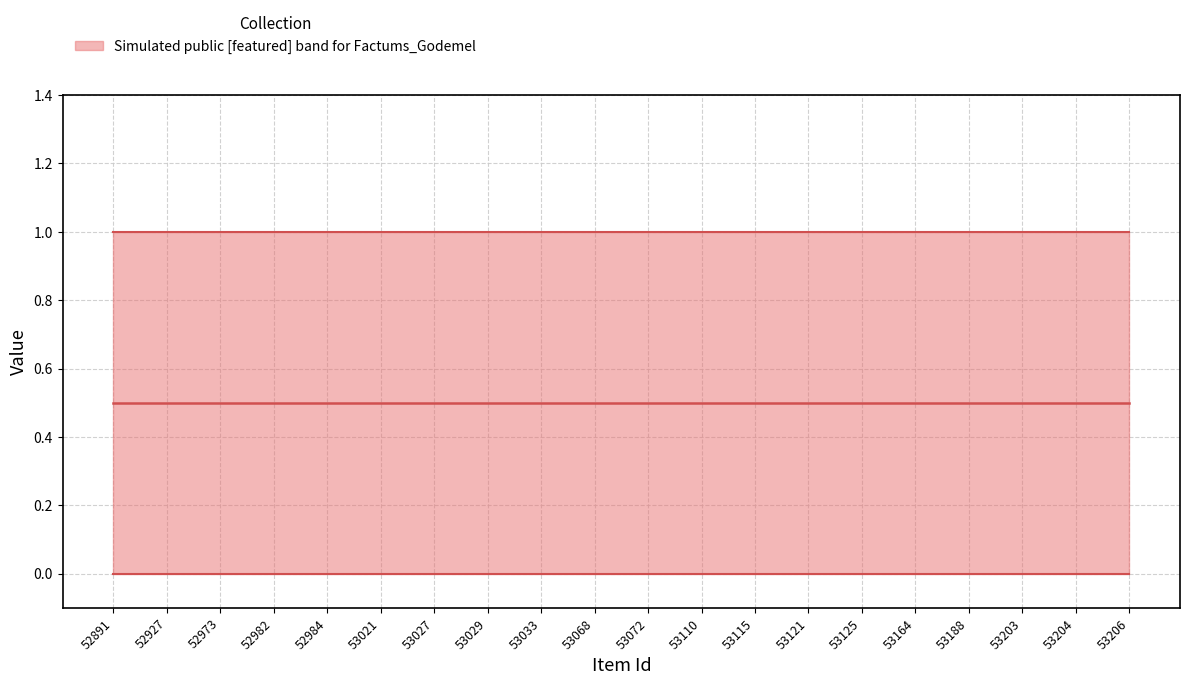

Reading right to left, what are all the values shown in this chart?

median (public+featured)/2: 53206=0.5	53204=0.5	53203=0.5	53188=0.5	53164=0.5	53125=0.5	53121=0.5	53115=0.5	53110=0.5	53072=0.5	53068=0.5	53033=0.5	53029=0.5	53027=0.5	53021=0.5	52984=0.5	52982=0.5	52973=0.5	52927=0.5	52891=0.5
public: 53206=1.0	53204=1.0	53203=1.0	53188=1.0	53164=1.0	53125=1.0	53121=1.0	53115=1.0	53110=1.0	53072=1.0	53068=1.0	53033=1.0	53029=1.0	53027=1.0	53021=1.0	52984=1.0	52982=1.0	52973=1.0	52927=1.0	52891=1.0
featured: 53206=0.0	53204=0.0	53203=0.0	53188=0.0	53164=0.0	53125=0.0	53121=0.0	53115=0.0	53110=0.0	53072=0.0	53068=0.0	53033=0.0	53029=0.0	53027=0.0	53021=0.0	52984=0.0	52982=0.0	52973=0.0	52927=0.0	52891=0.0